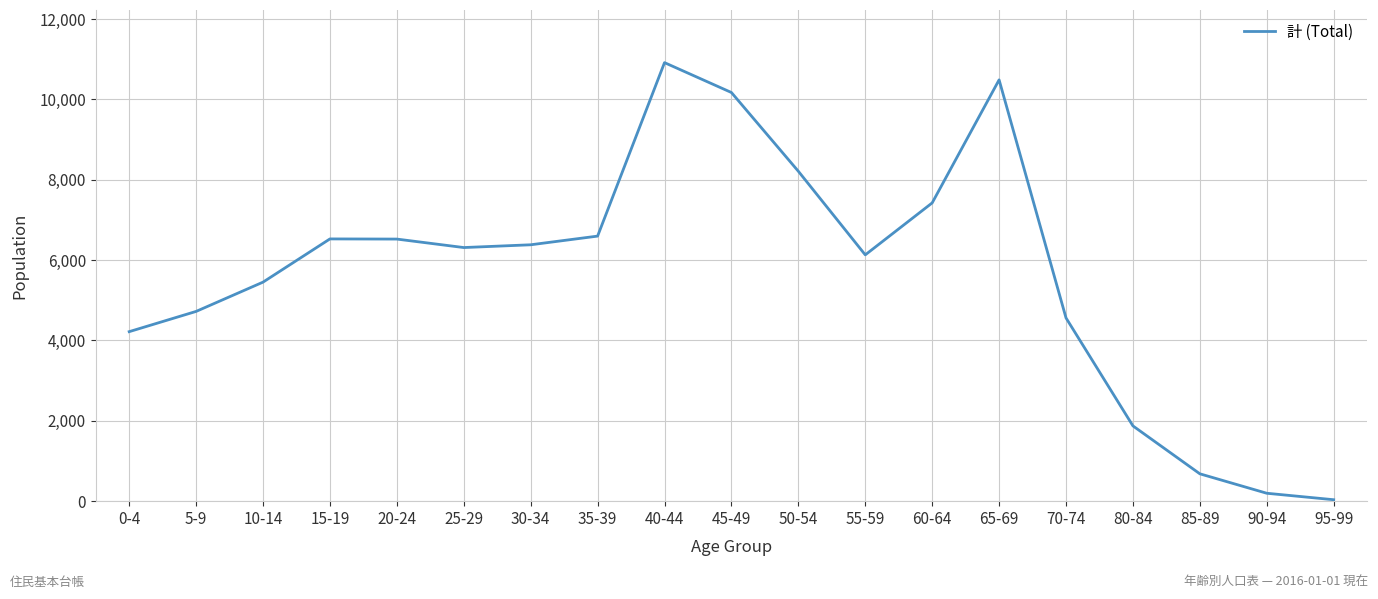

What is the difference between the maximum and minimum values?

10882